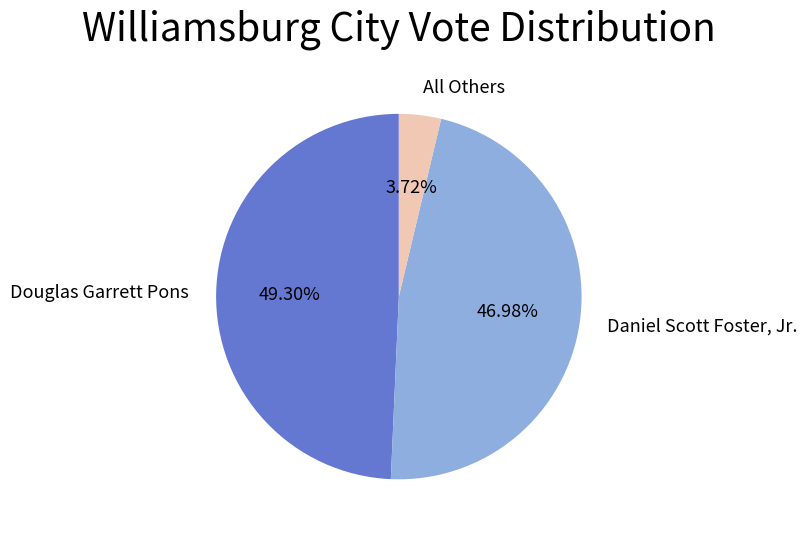

Is there a majority slice in this chart?

No